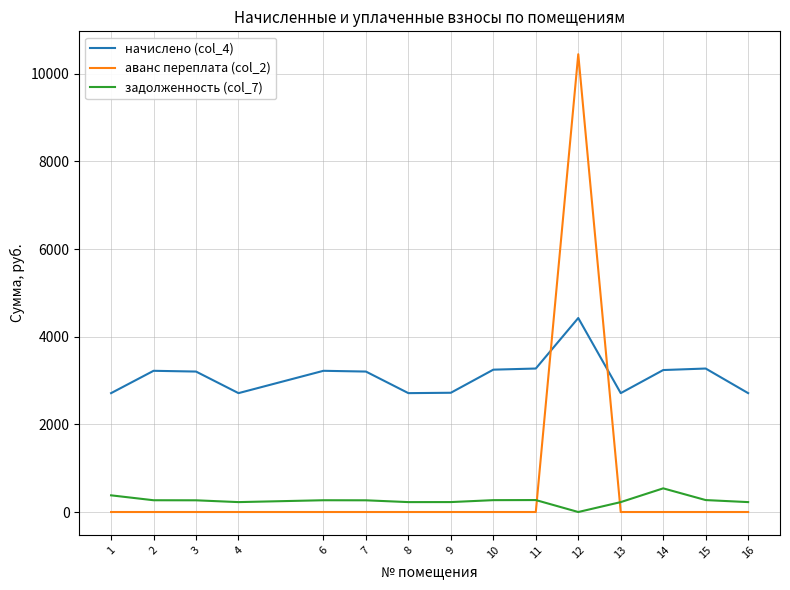

The value of начислено (col_4) at 2 is 5006.1. True or false?

False